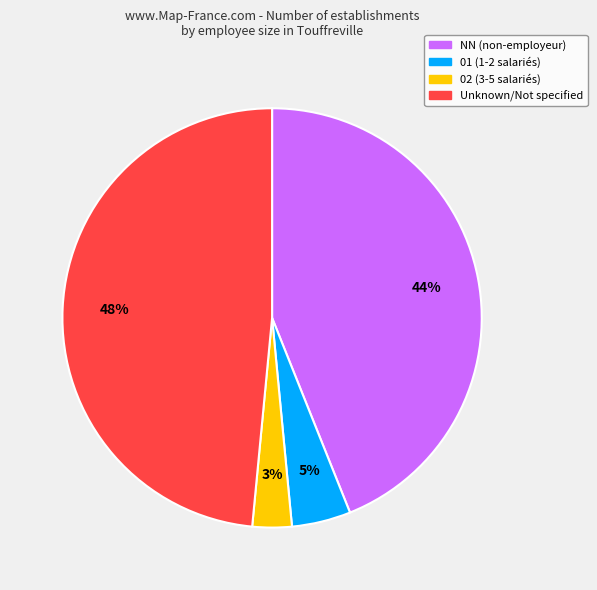

True or false: NN (non-employeur) accounts for 57% of the total.

False